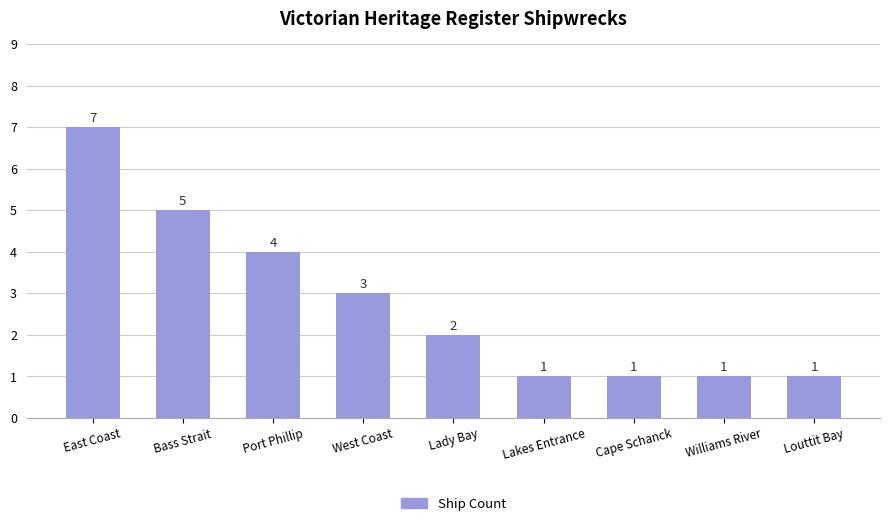

Are the bars horizontal?

No